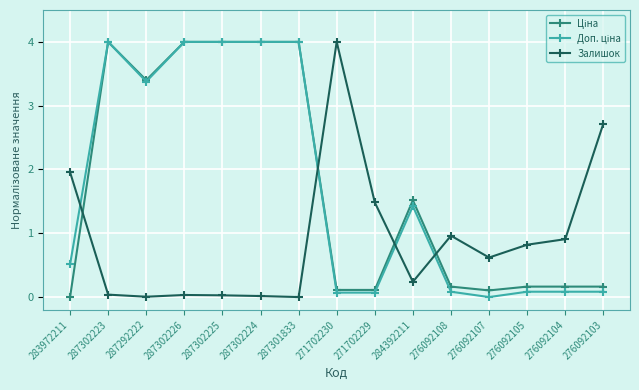

What is the maximum value shown in the chart?

4.0